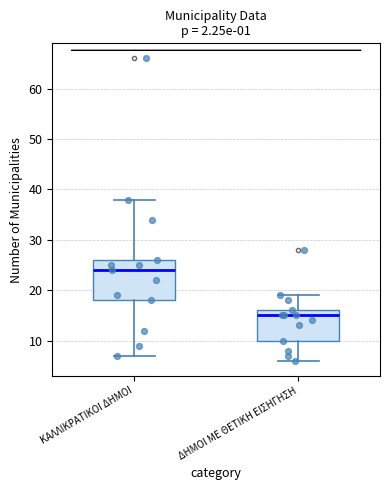

Comparing the boxes themselves (not the whiskers), which one is the tallest?

ΚΑΛΛΙΚΡΑΤΙΚΟΙ ΔΗΜΟΙ